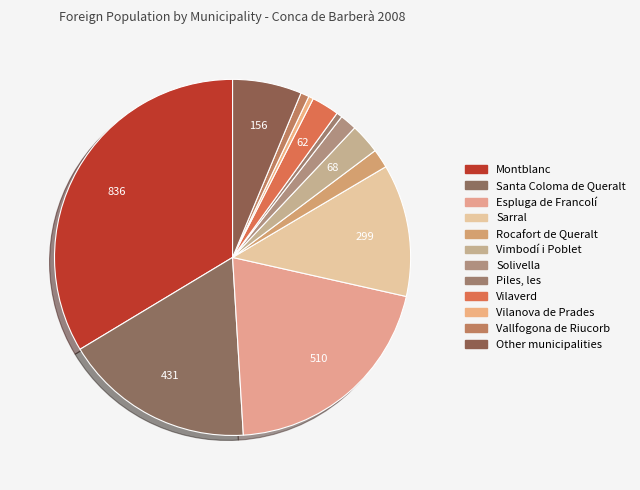

Count the number of slices in the pie.

12